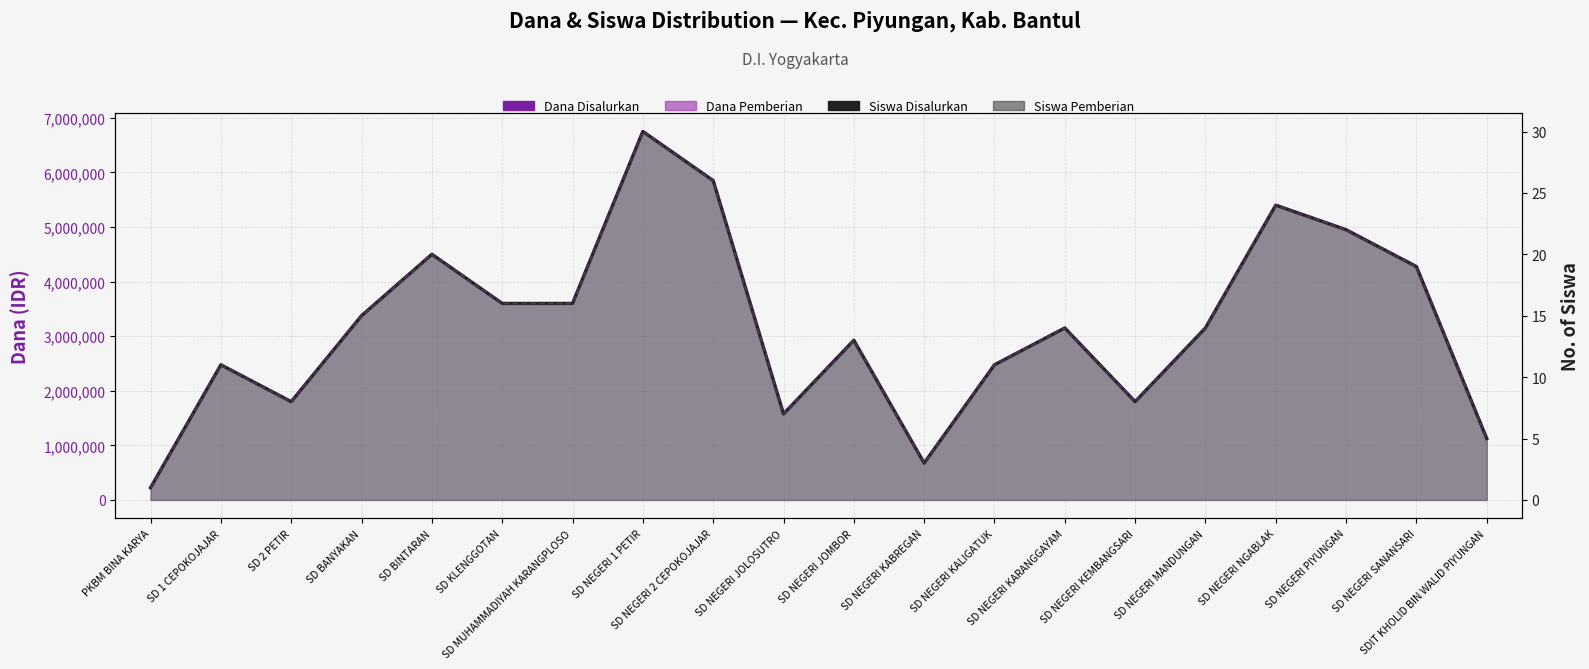

In Dana Disalurkan, how many points are higher than both neighbors (excluding endpoints)?

6